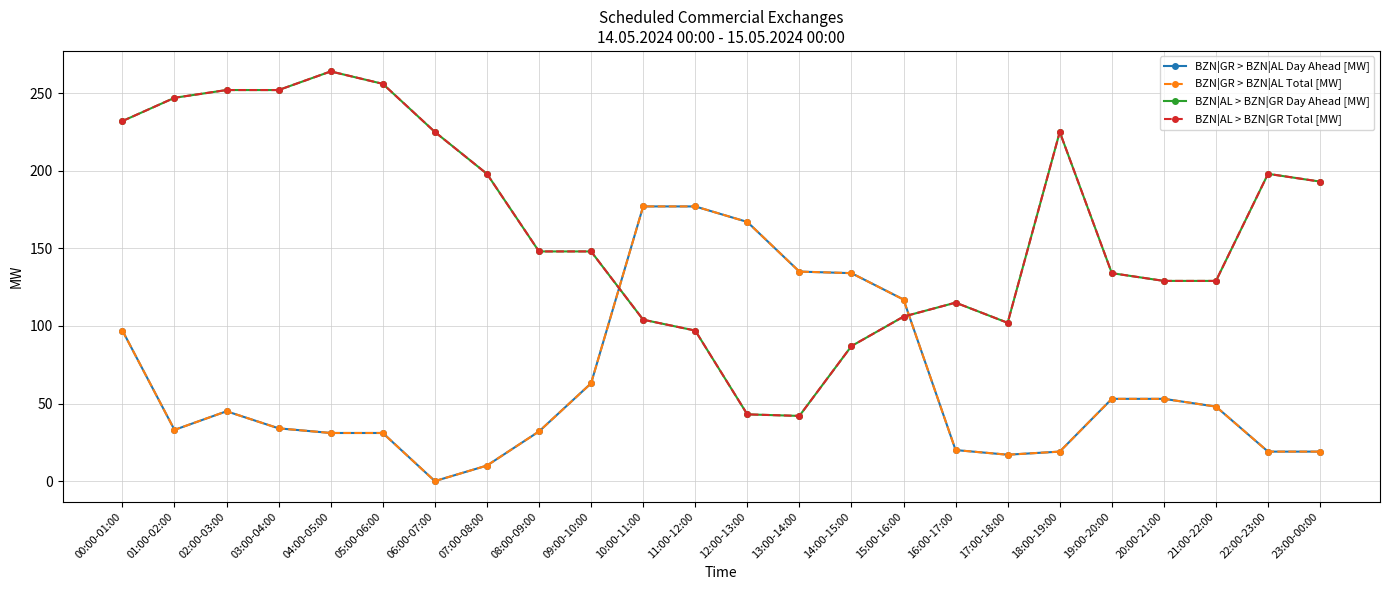

At which category is the sum across all series the highest?

00:00-01:00